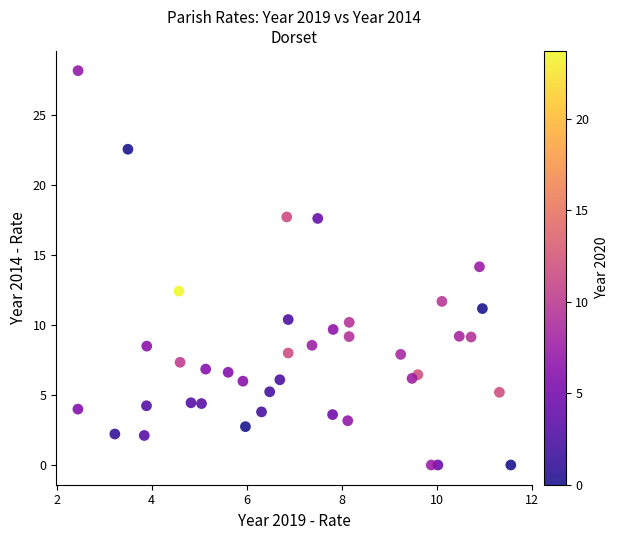

What is the range of X values (max minus min)?

9.1